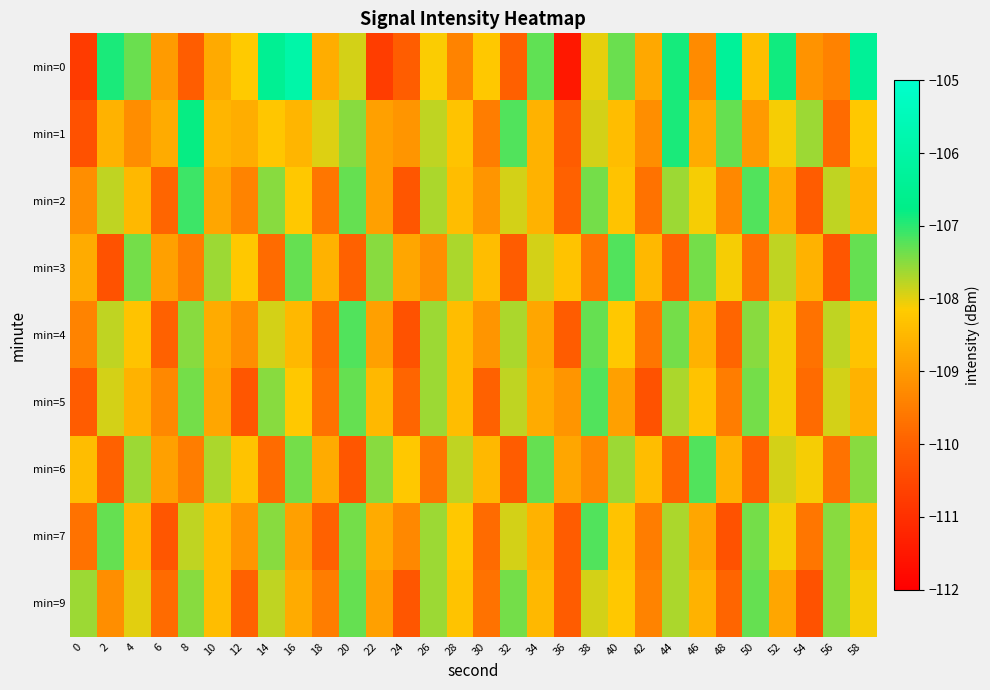

Which series has the largest total across all categories?

row_0